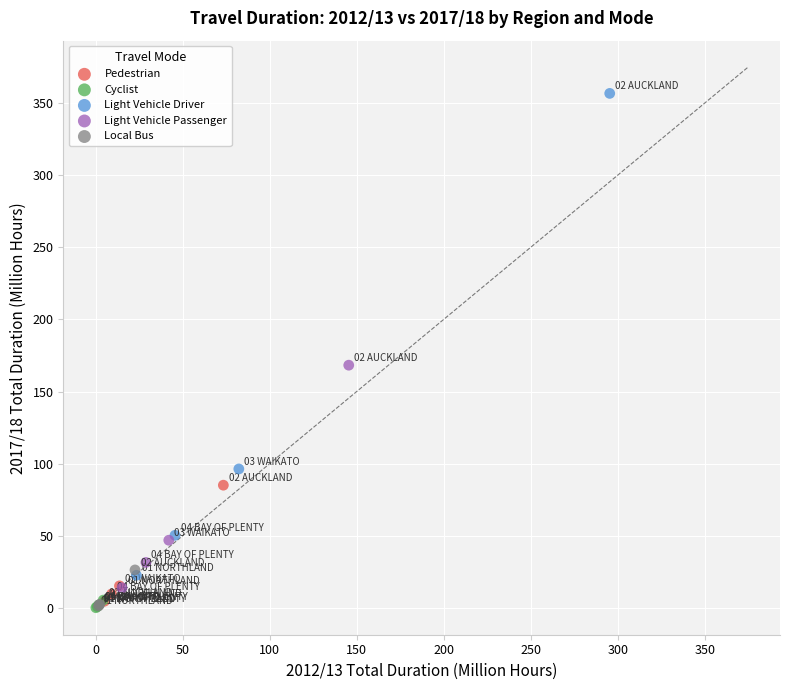

Which series reaches the maximum Y coordinate?

Light Vehicle Driver